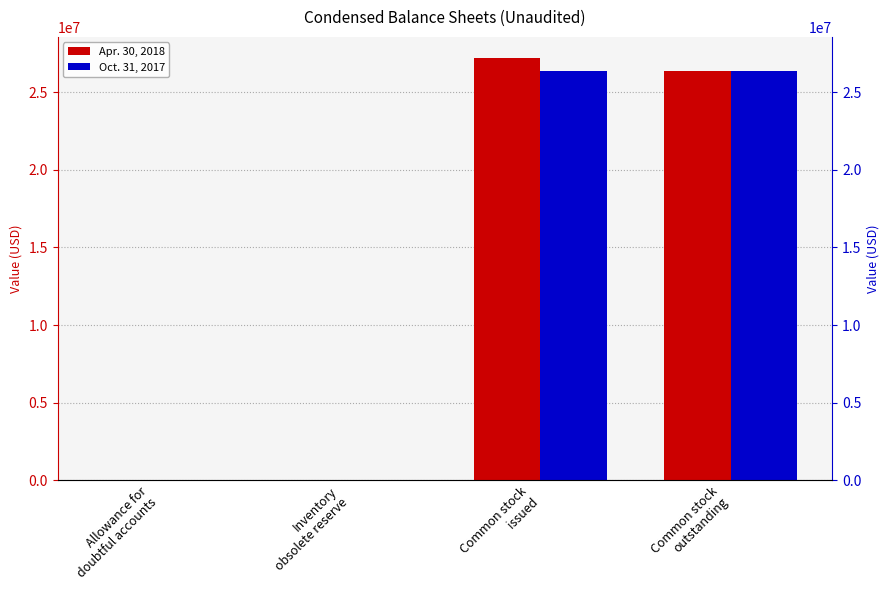

How many bars are there in each group?

2